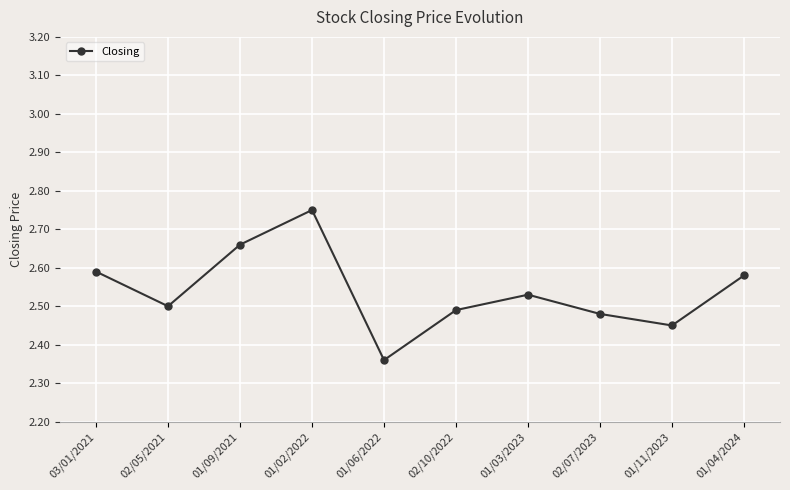

List the labels in order of value, largest first.

01/02/2022, 01/09/2021, 03/01/2021, 01/04/2024, 01/03/2023, 02/05/2021, 02/10/2022, 02/07/2023, 01/11/2023, 01/06/2022